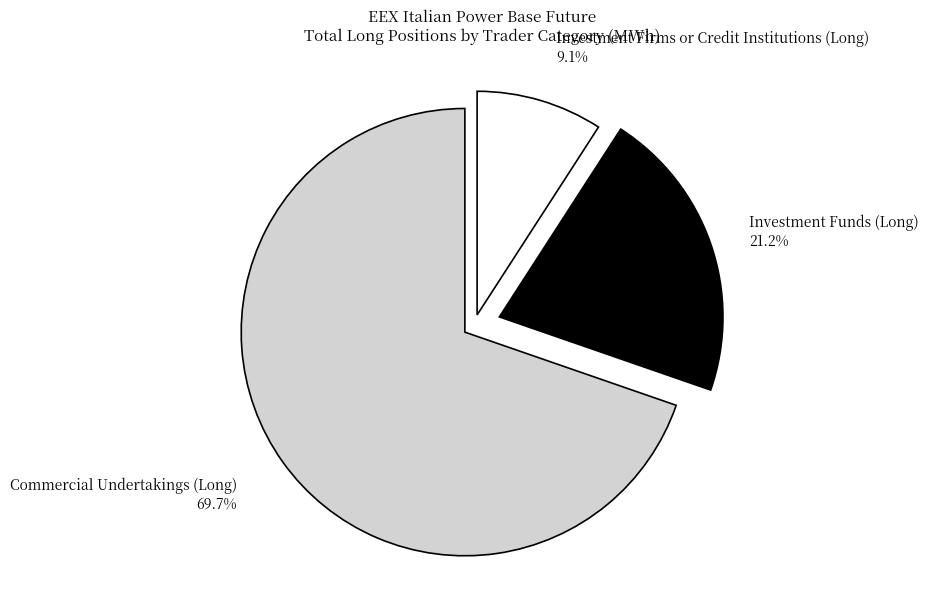

What portion of the pie excludes Commercial Undertakings (Long)?

30.3%